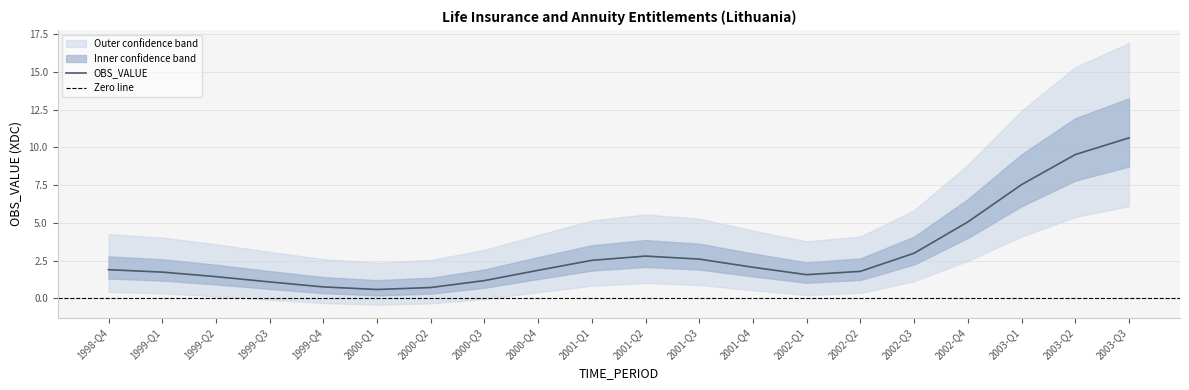

Does the chart have visible grid lines?

Yes